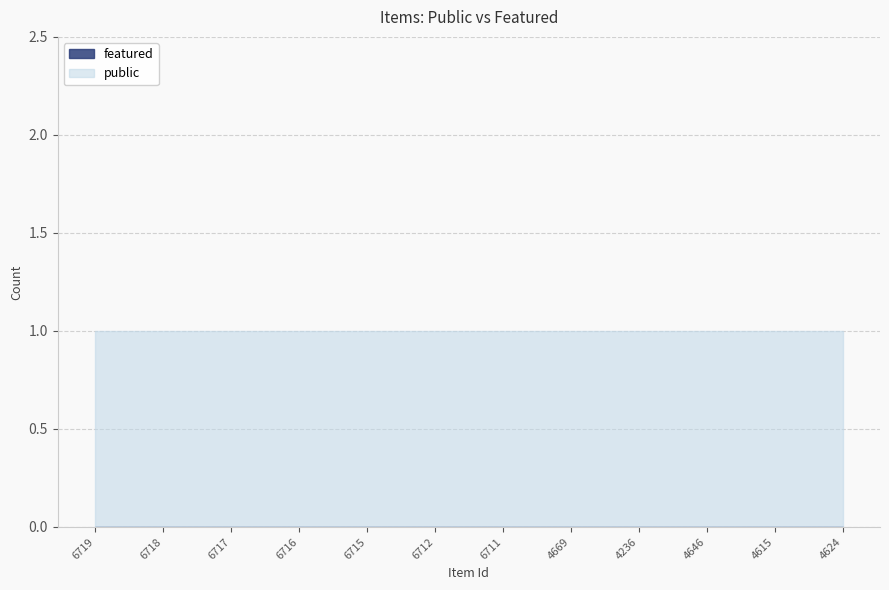

Reading left to right, transcribe all the data shown in this chart.

public: 6719=1	6718=1	6717=1	6716=1	6715=1	6712=1	6711=1	4669=1	4236=1	4646=1	4615=1	4624=1
featured: 6719=0	6718=0	6717=0	6716=0	6715=0	6712=0	6711=0	4669=0	4236=0	4646=0	4615=0	4624=0